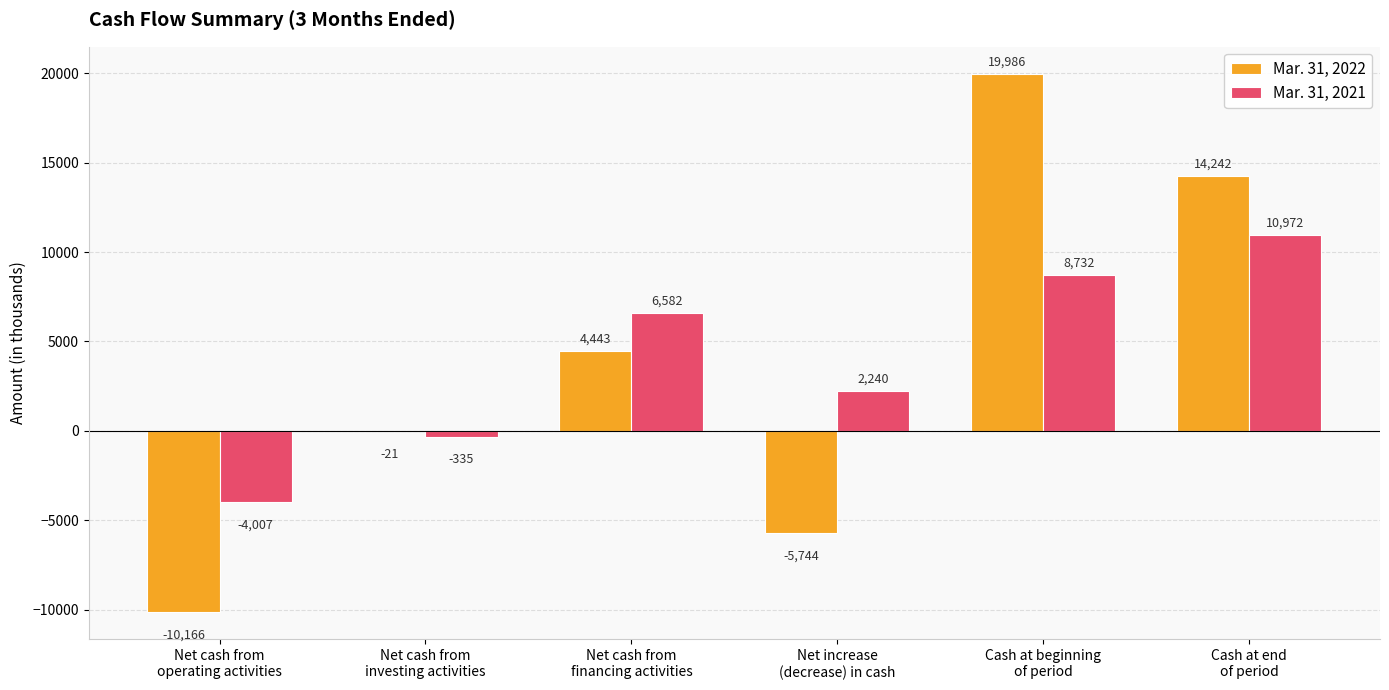

What is the maximum value for Mar. 31, 2021?

10972